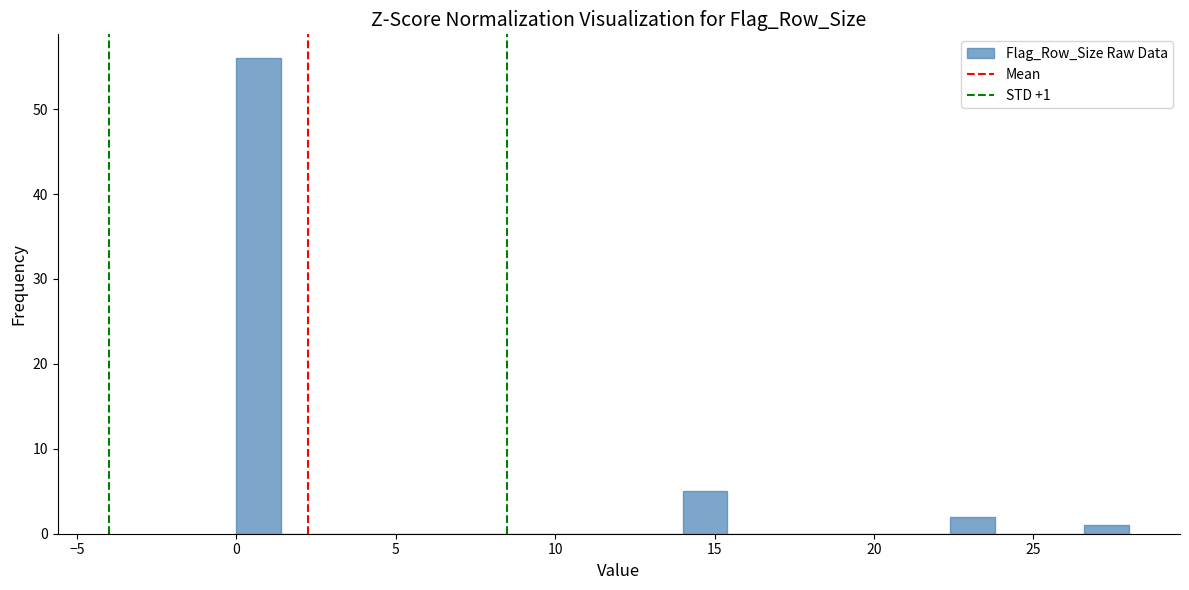

Around what value on the x-axis is the tallest bar? Give the approximate position of its centre, as read against the axis.

0.5